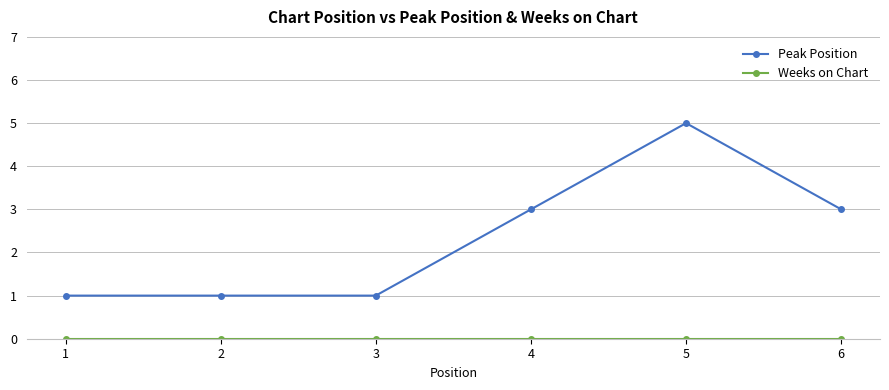

How many categories are shown in the chart?

6